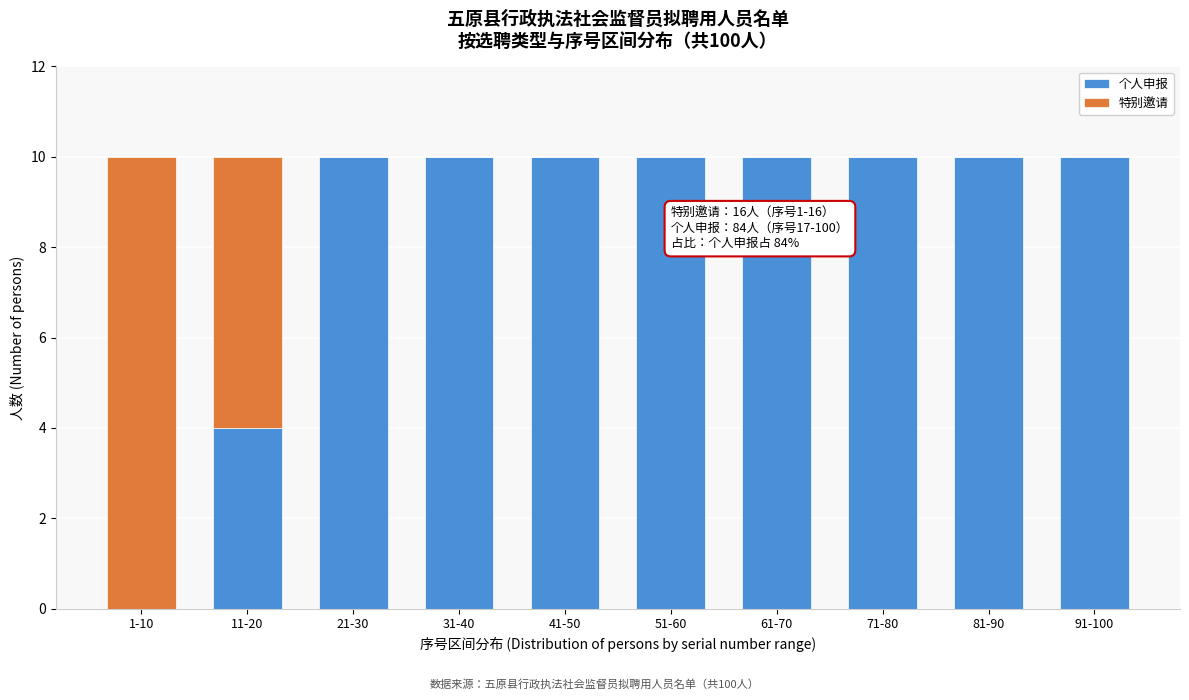

Reading left to right, list the values for the 个人申报 series.

1-10=0	11-20=4	21-30=10	31-40=10	41-50=10	51-60=10	61-70=10	71-80=10	81-90=10	91-100=10